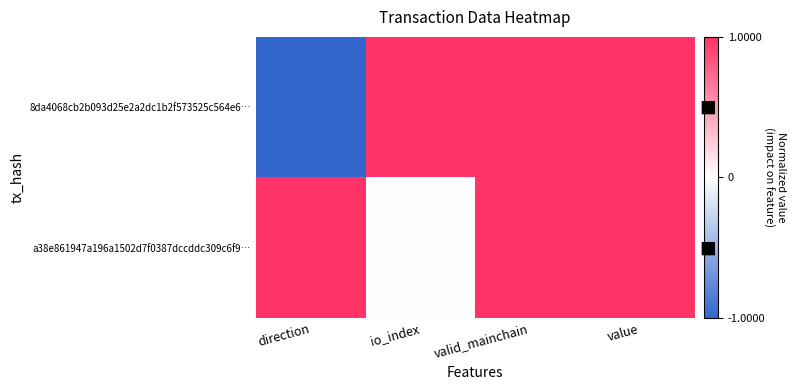

At which category does the chart reach its peak across all series?

io_index